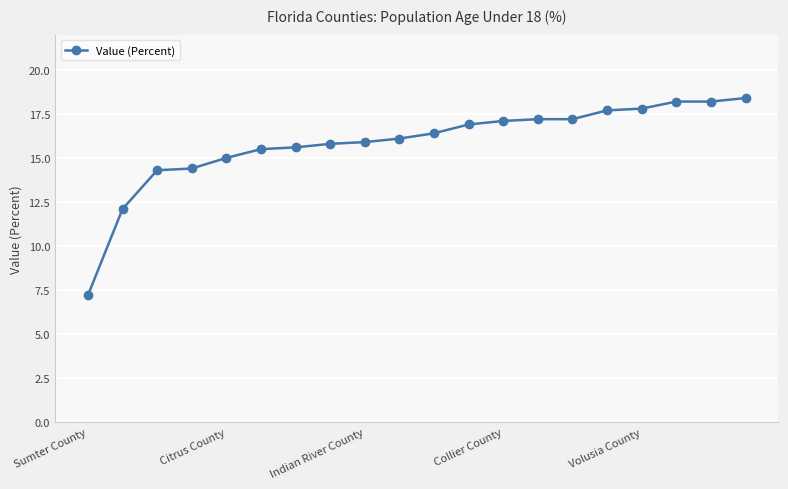

How many lines are shown in the chart?

1